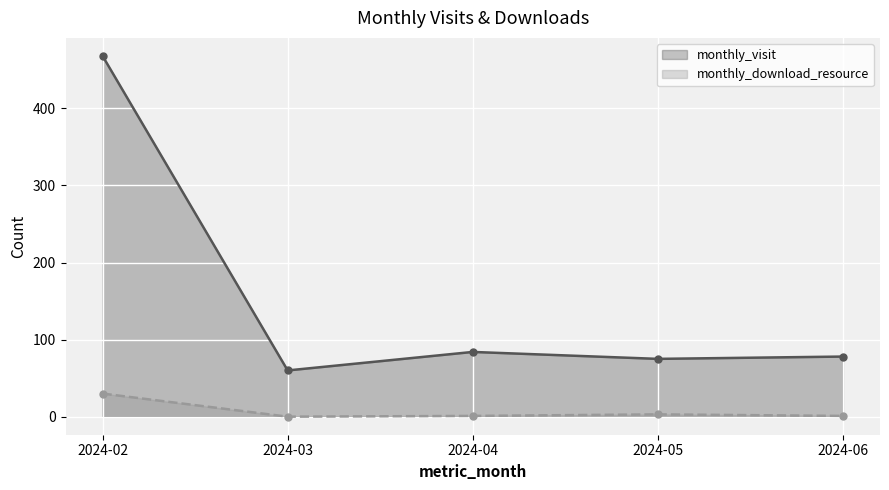

True or false: monthly_download_resource has a value of 2 at 2024-04.

False